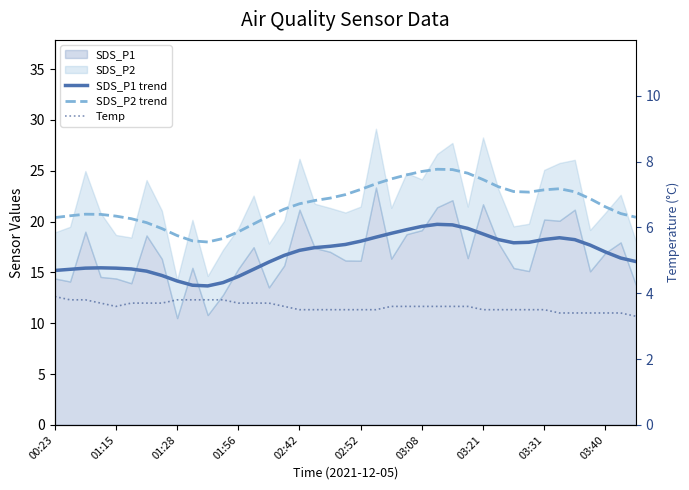

True or false: SDS_P1 trend and SDS_P2 trend intersect in this chart.

False